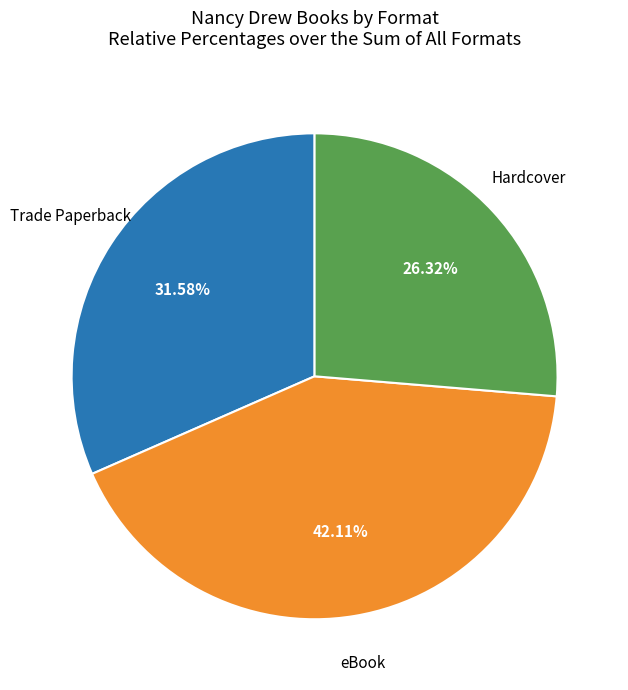

Does any single category account for the majority?

No